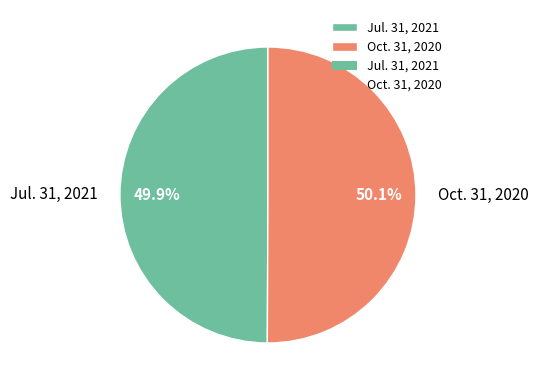

True or false: Oct. 31, 2020 accounts for 50% of the total.

True